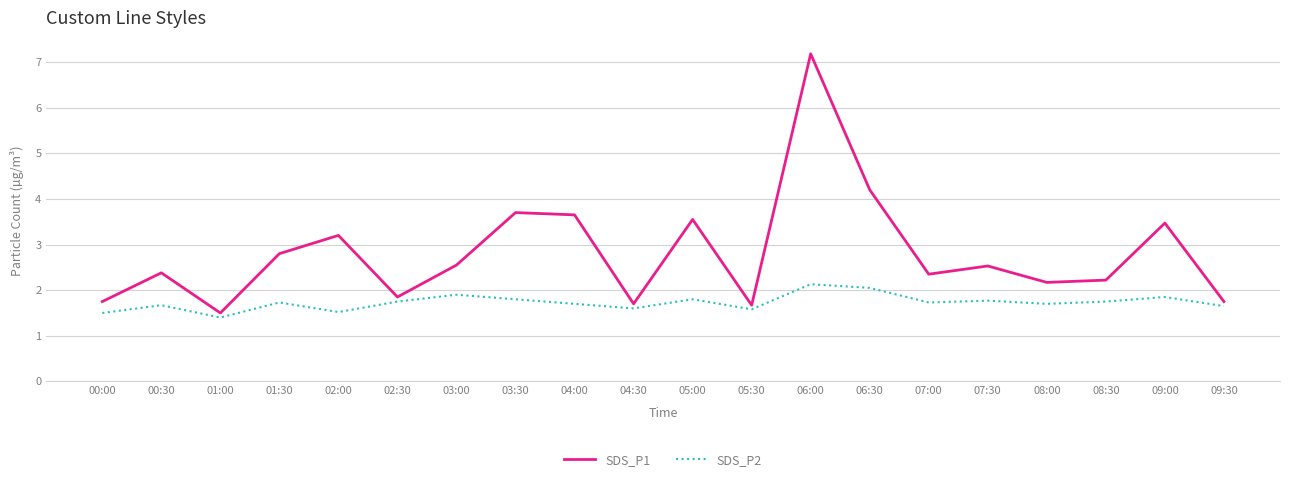

How many lines are shown in the chart?

2